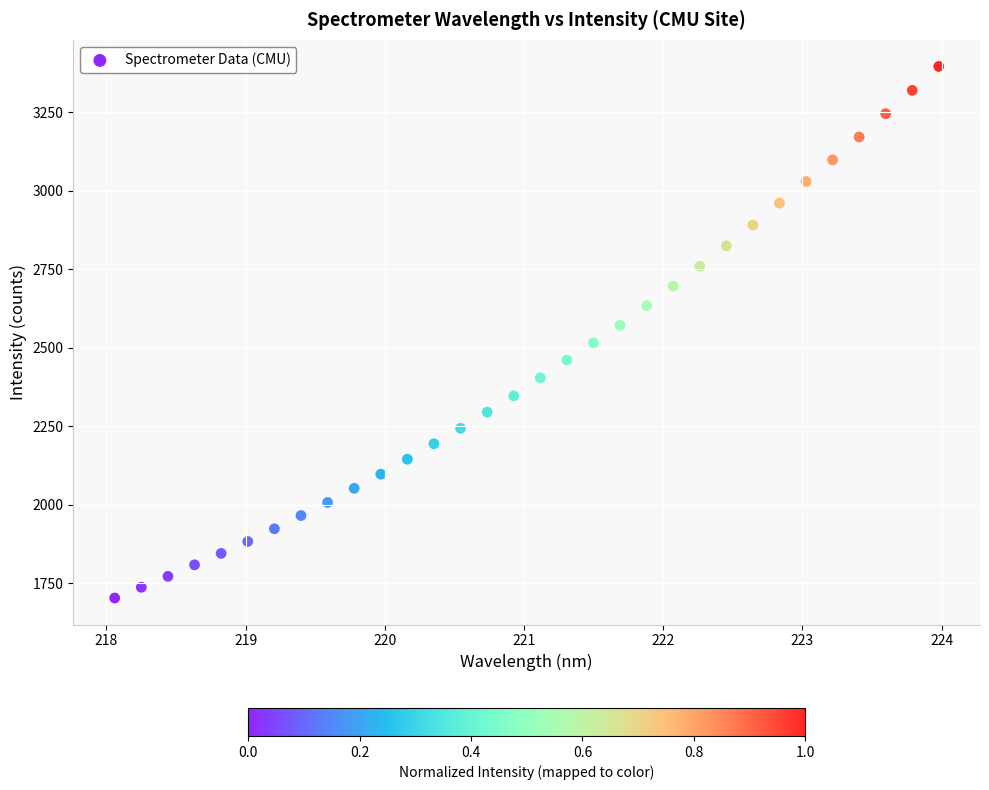

What is the range of Y values (max minus min)?

1692.4